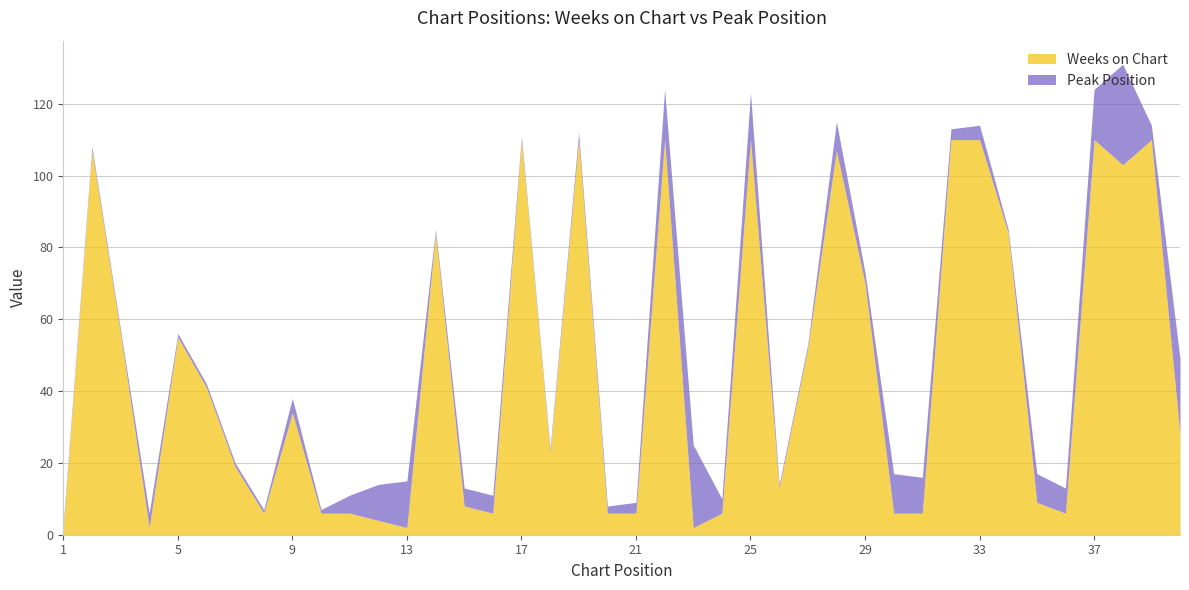

Reading right to left, what are all the values shown in this chart?

Weeks on Chart: 40=28	39=110	38=103	37=110	36=6	35=9	34=84	33=110	32=110	31=6	30=6	29=70	28=107	27=52	26=13	25=110	24=6	23=2	22=110	21=6	20=6	19=110	18=23	17=110	16=6	15=8	14=84	13=2	12=4	11=6	10=6	9=34	8=6	7=19	6=41	5=55	4=2	3=56	2=107	1=2
Peak Position: 40=21	39=4	38=28	37=14	36=7	35=8	34=1	33=4	32=3	31=10	30=11	29=3	28=8	27=1	26=1	25=13	24=4	23=23	22=14	21=3	20=2	19=2	18=1	17=1	16=5	15=5	14=1	13=13	12=10	11=5	10=1	9=4	8=1	7=1	6=1	5=1	4=4	3=1	2=1	1=1